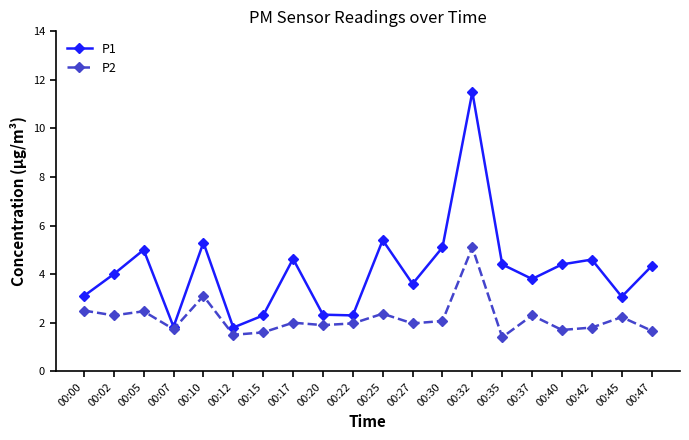

Which category has the highest value in the P1 series?

00:32